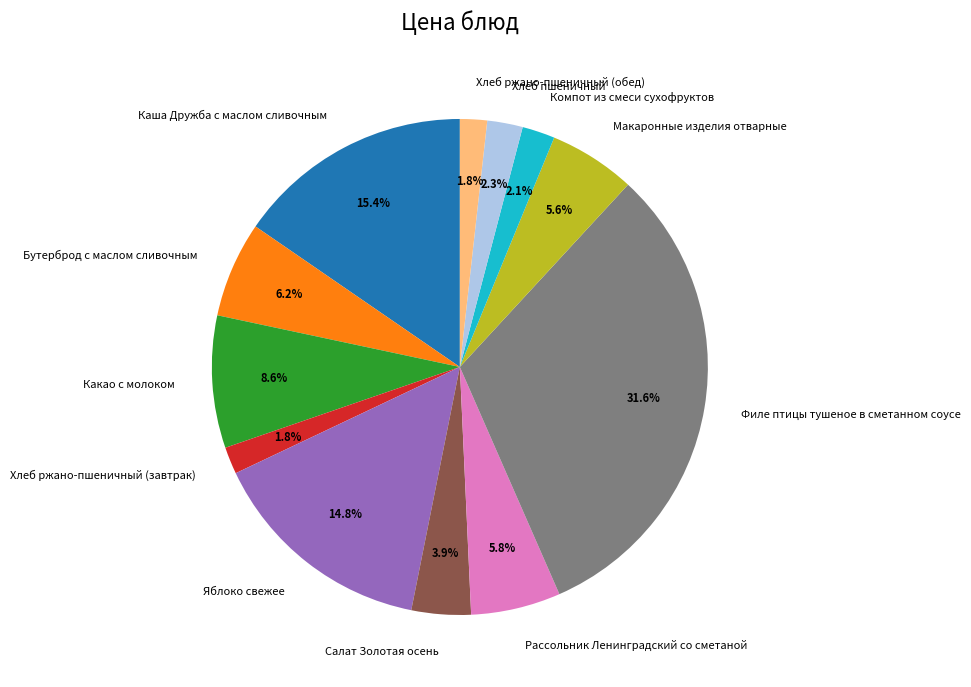

Is there a majority slice in this chart?

No